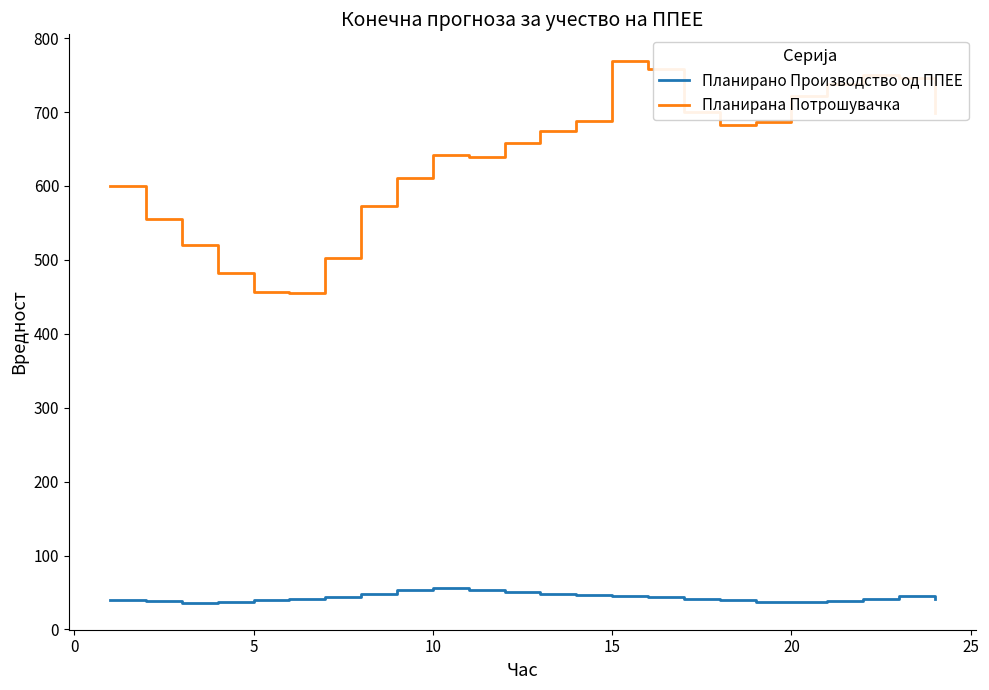

List the series in order of their overall mean, lowest first.

Планирано Производство од ППЕЕ, Планирана Потрошувачка